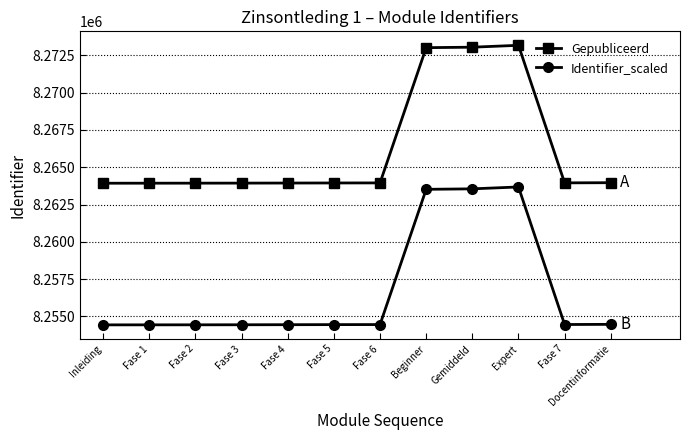

What is the lowest value of the Identifier_scaled series?

8254429